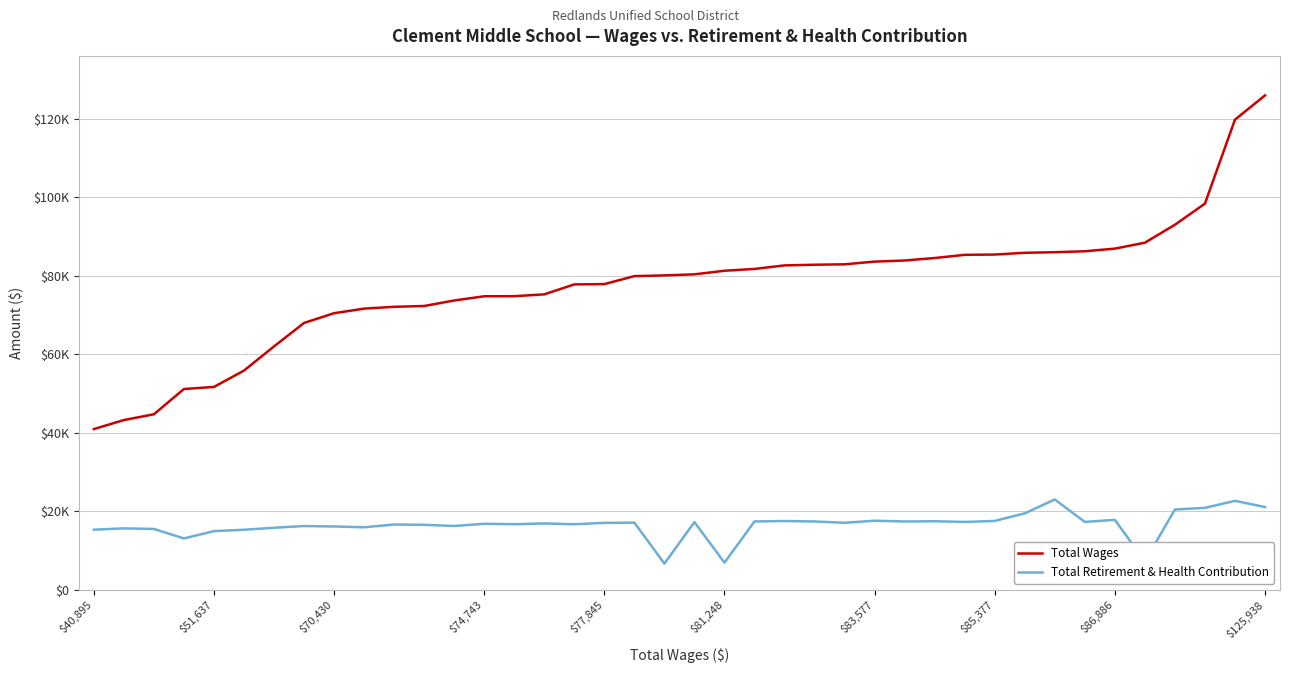

What are all the series names shown in the legend?

Total Wages, Total Retirement & Health Contribution